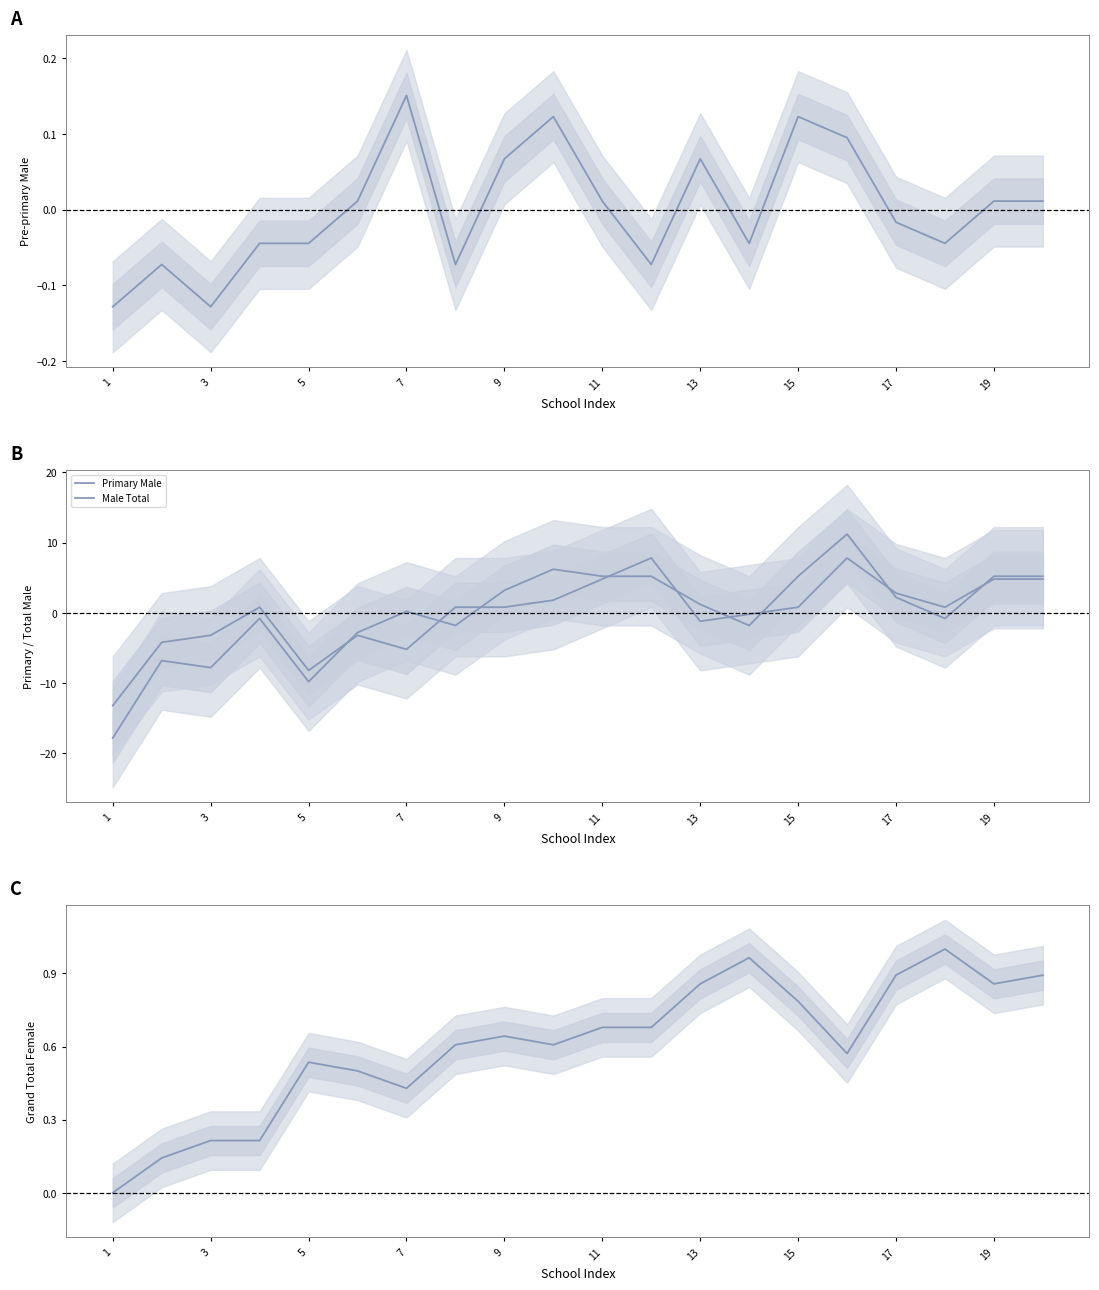

How many times do Male Total and Grand Total Female cross each other?

5